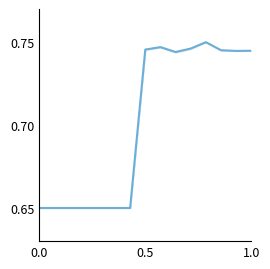

True or false: the data shows 1.2 at 1.0.

False